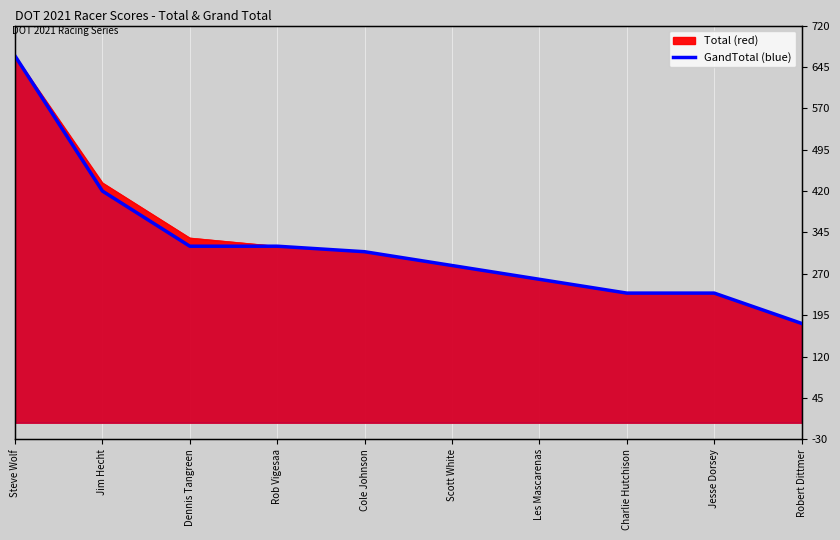

How many lines are shown in the chart?

1